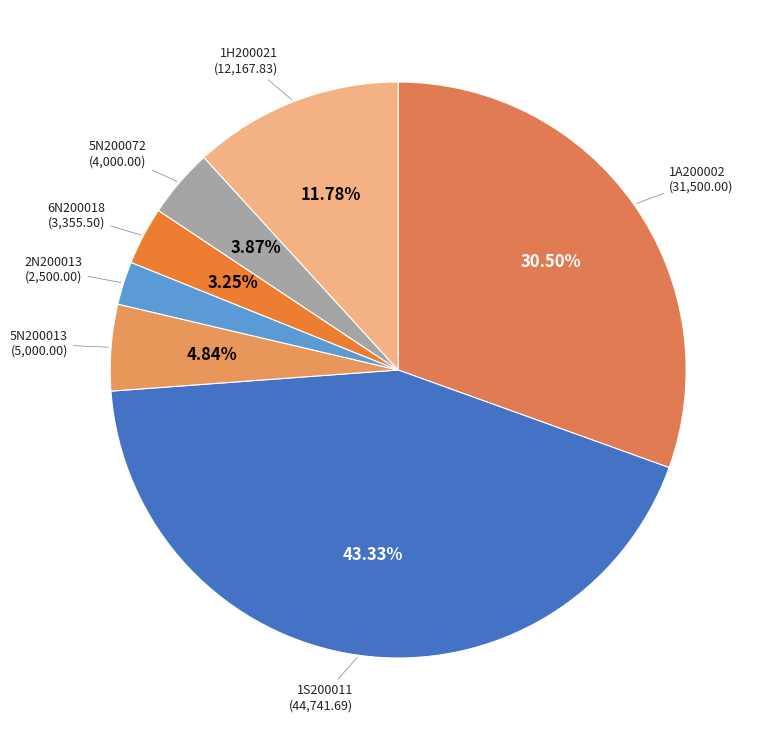

To the nearest percent, what is the difference between the largest and smallest slice percentages?

41%